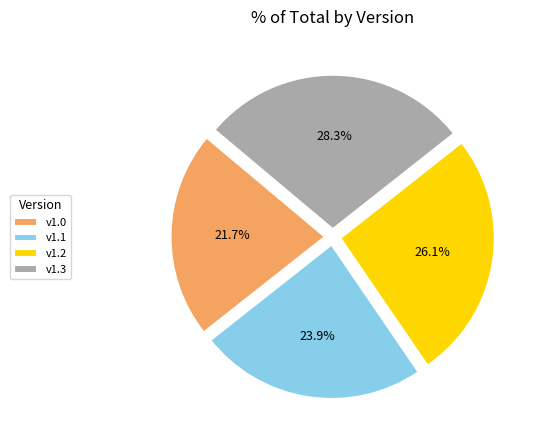

What portion of the pie excludes v1.1?

76.1%